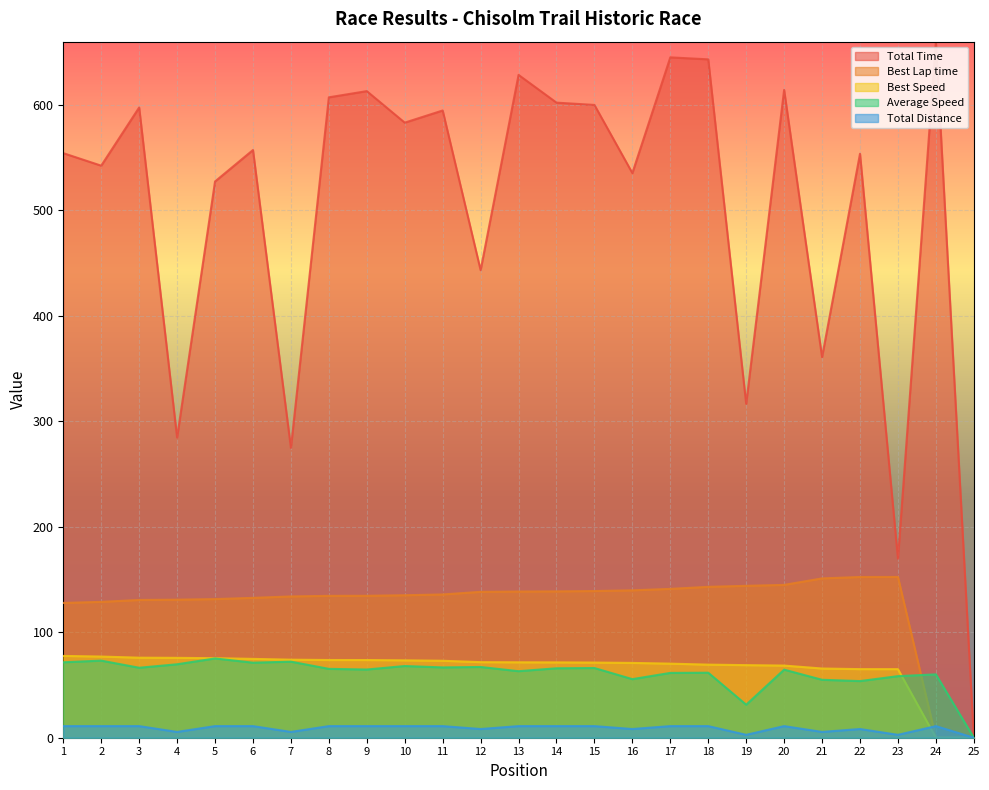

Between 11 and 12, which series saw the biggest shift?

Total Time